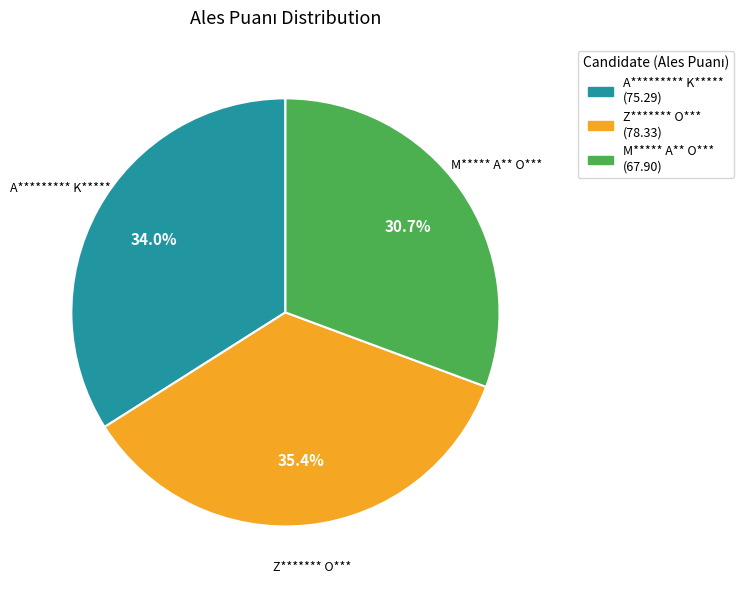

How many slices are in this pie chart?

3